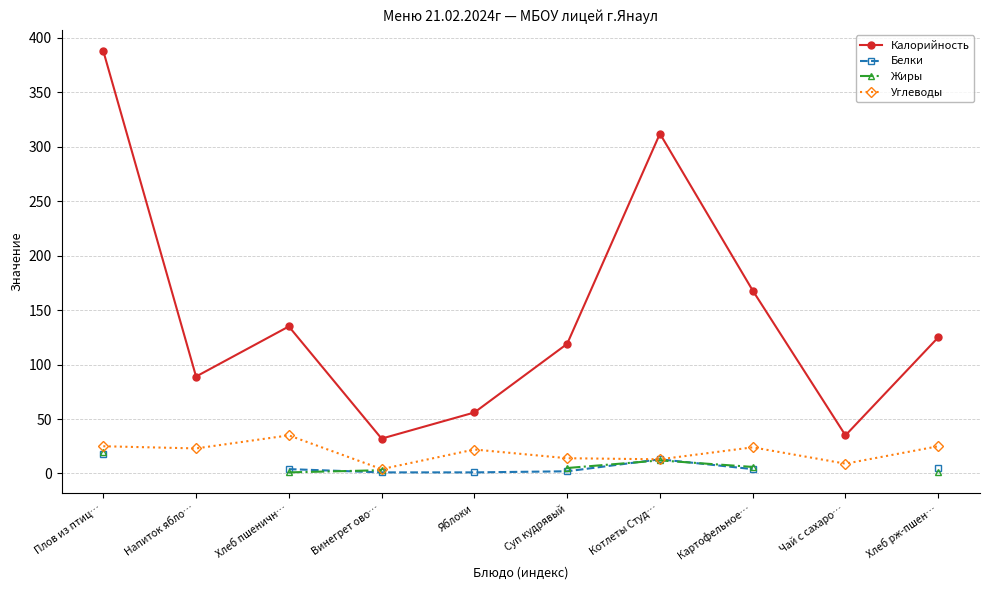

True or false: Калорийность has a value of 32.0 at Винегрет ово….

True